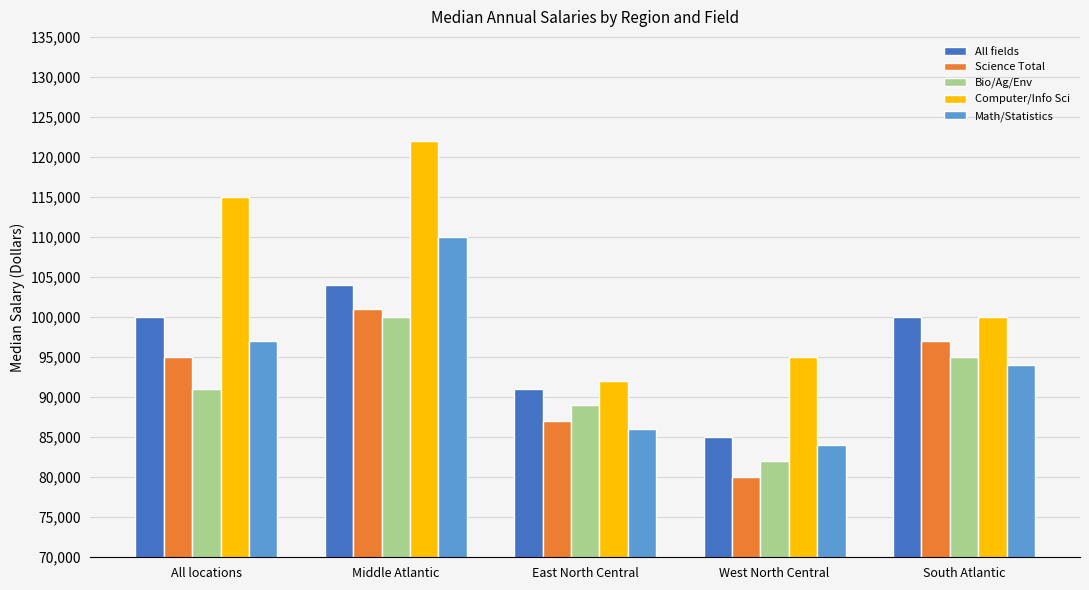

Reading left to right, extract all data points from this chart.

All fields: All locations=100000	Middle Atlantic=104000	East North Central=91000	West North Central=85000	South Atlantic=100000
Science Total: All locations=95000	Middle Atlantic=101000	East North Central=87000	West North Central=80000	South Atlantic=97000
Bio/Ag/Env: All locations=91000	Middle Atlantic=100000	East North Central=89000	West North Central=82000	South Atlantic=95000
Computer/Info Sci: All locations=115000	Middle Atlantic=122000	East North Central=92000	West North Central=95000	South Atlantic=100000
Math/Statistics: All locations=97000	Middle Atlantic=110000	East North Central=86000	West North Central=84000	South Atlantic=94000